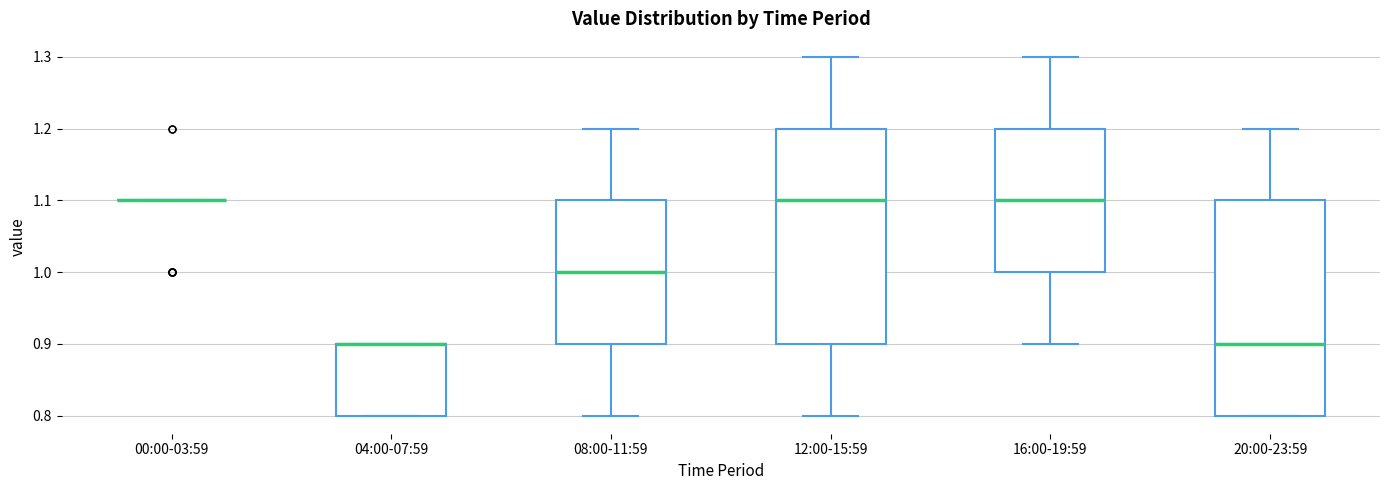

Reading left to right, transcribe this box plot: for each box, give where its median line is, the range the box spans, and where its two whiskers end, as read against the y-axis. The values are not printed on the chart, so give them approximately, as read against the axis.

00:00-03:59: box collapsed to a line at 1.1, whiskers 1.1 to 1.1
04:00-07:59: median 0.9 (drawn on the box's upper edge), box 0.8 to 0.9, whiskers 0.8 to 0.9
08:00-11:59: median 1.0, box 0.9 to 1.1, whiskers 0.8 to 1.2
12:00-15:59: median 1.1, box 0.9 to 1.2, whiskers 0.8 to 1.3
16:00-19:59: median 1.1, box 1.0 to 1.2, whiskers 0.9 to 1.3
20:00-23:59: median 0.9, box 0.8 to 1.1, whiskers 0.8 to 1.2